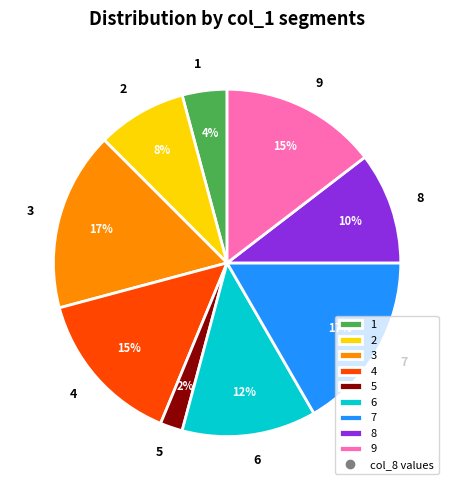

Which slice is the smallest?

5